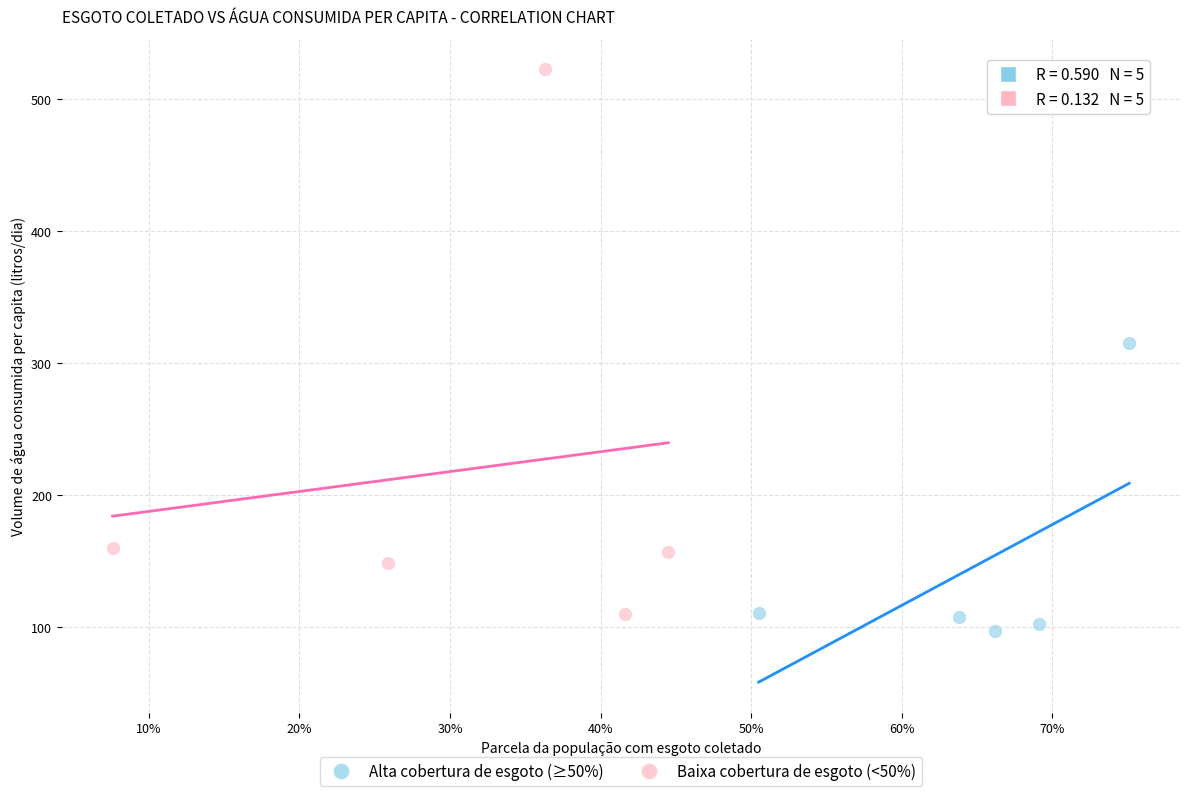

Which series has the widest spread of Y values?

Baixa cobertura de esgoto (<50%)